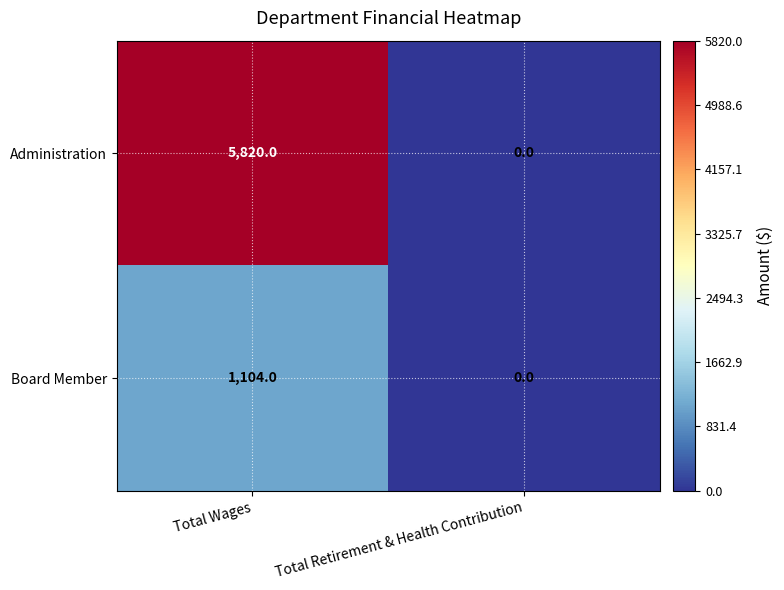

What is the sum of all Administration values?

5820